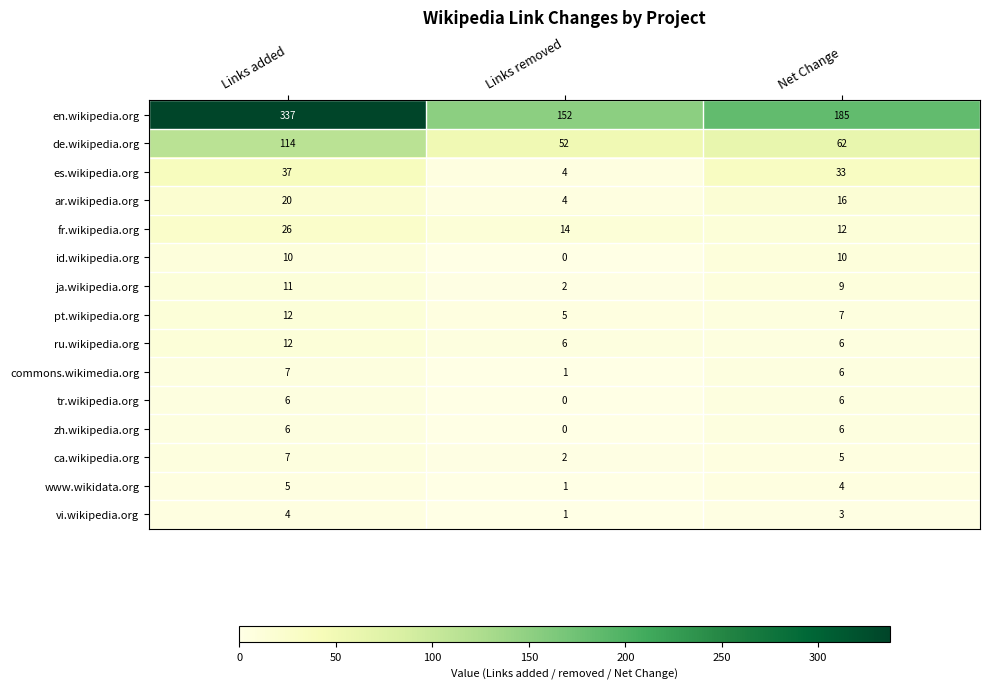

What is the difference between the zh.wikipedia.org values at Links removed and Links added?

6